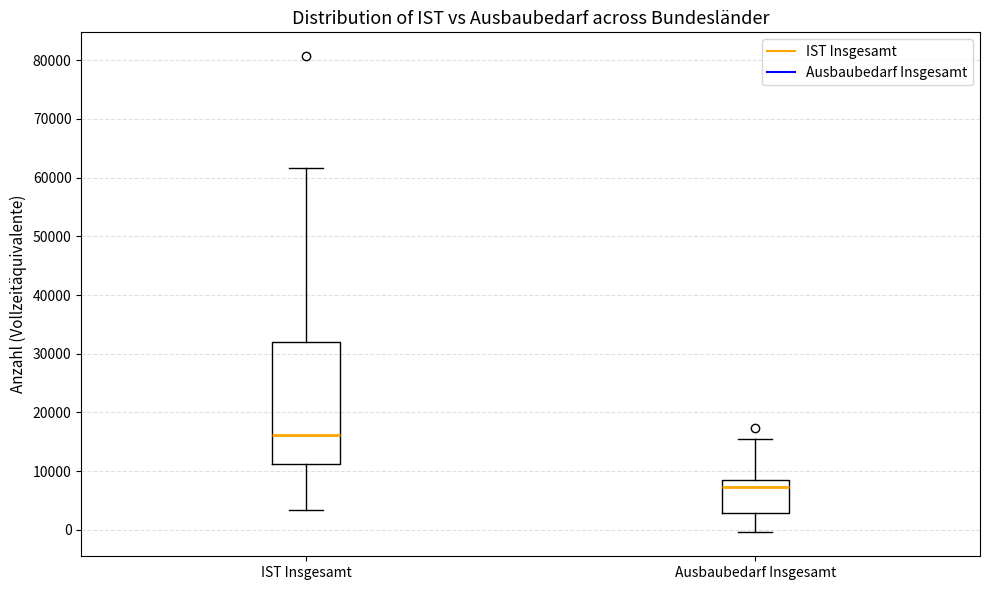

Which box is the tallest, from its lower edge to its upper edge?

IST Insgesamt